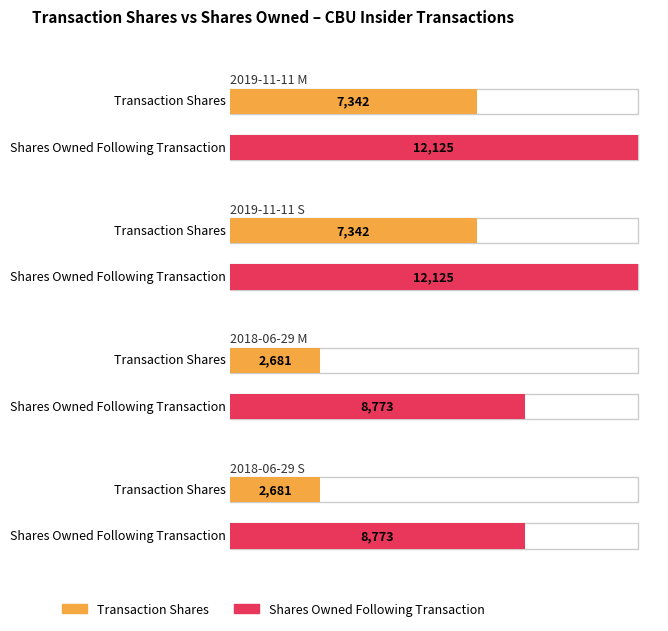

What position from the right is 2018-06-29 M?

2